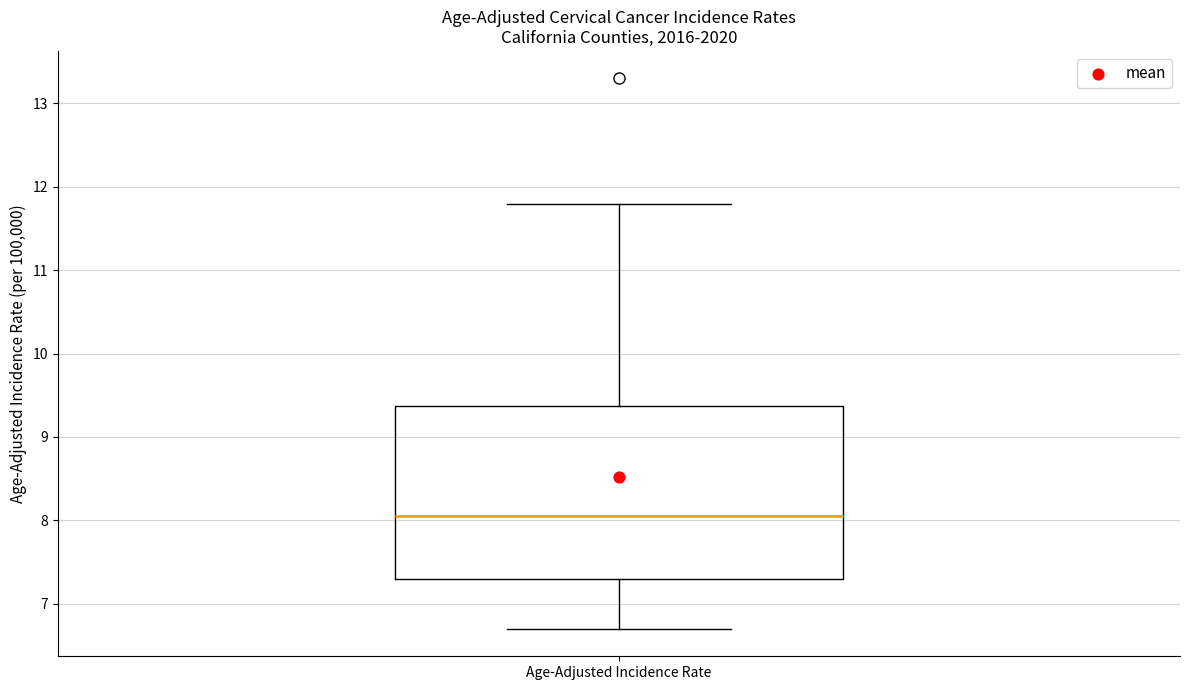

Transcribe this box plot: give where the median line is, the range the box spans, and where the two whiskers end, as read against the y-axis. The values are not printed on the chart, so give them approximately, as read against the axis.

median 8.1, box 7.3 to 9.4, whiskers 6.7 to 11.8